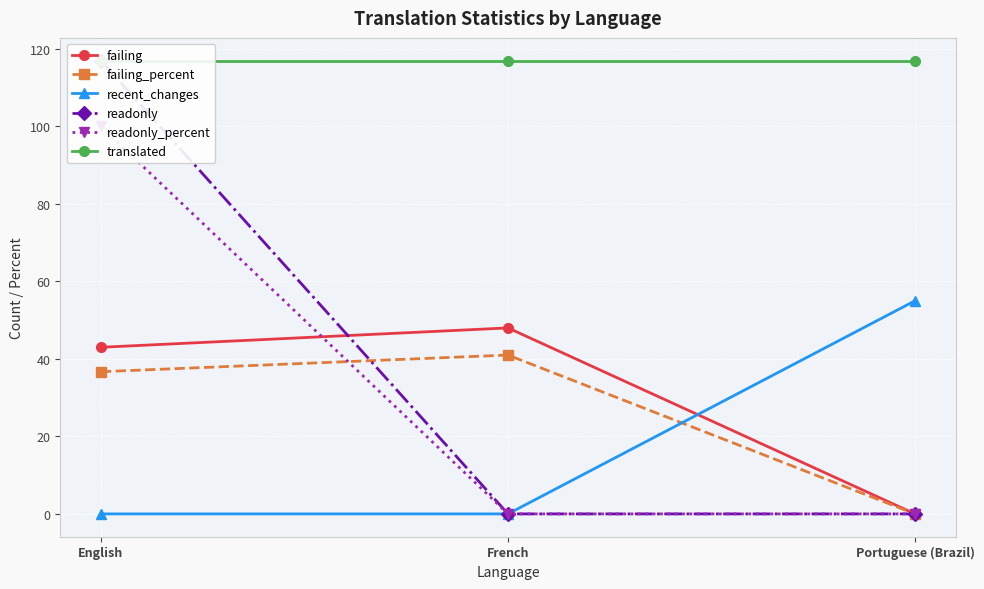

Reading right to left, extract all data points from this chart.

failing: Portuguese (Brazil)=0.0	French=48.0	English=43.0
failing_percent: Portuguese (Brazil)=0.0	French=41.0	English=36.7
recent_changes: Portuguese (Brazil)=55.0	French=0.0	English=0.0
readonly: Portuguese (Brazil)=0.0	French=0.0	English=117.0
readonly_percent: Portuguese (Brazil)=0.0	French=0.0	English=100.0
translated: Portuguese (Brazil)=117.0	French=117.0	English=117.0